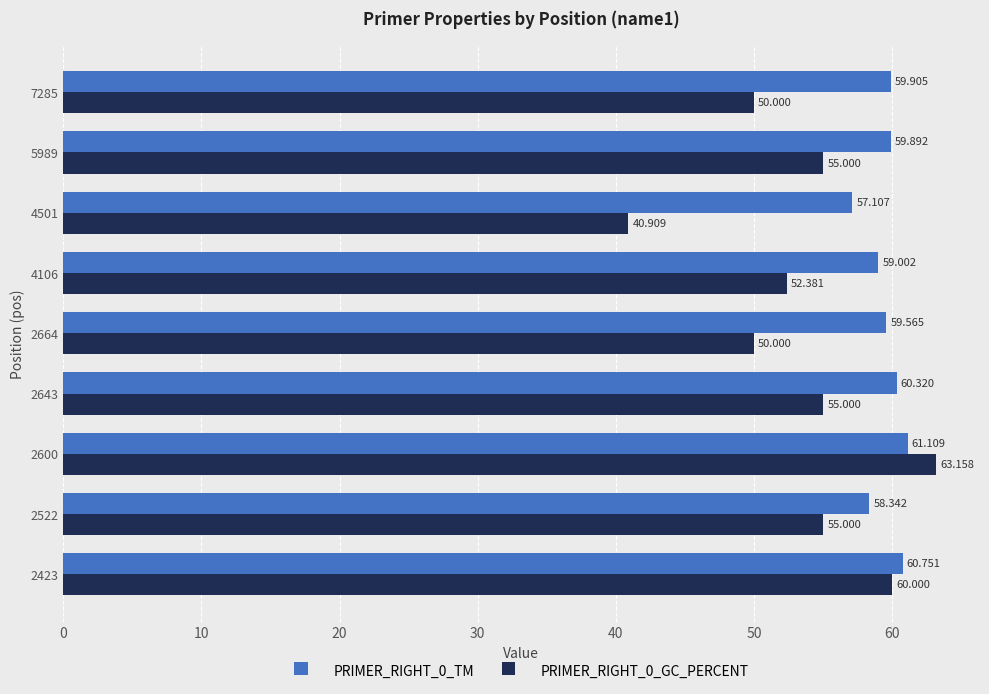

Is the value of PRIMER_RIGHT_0_TM at 2522 greater than the value of PRIMER_RIGHT_0_GC_PERCENT at 4106?

Yes